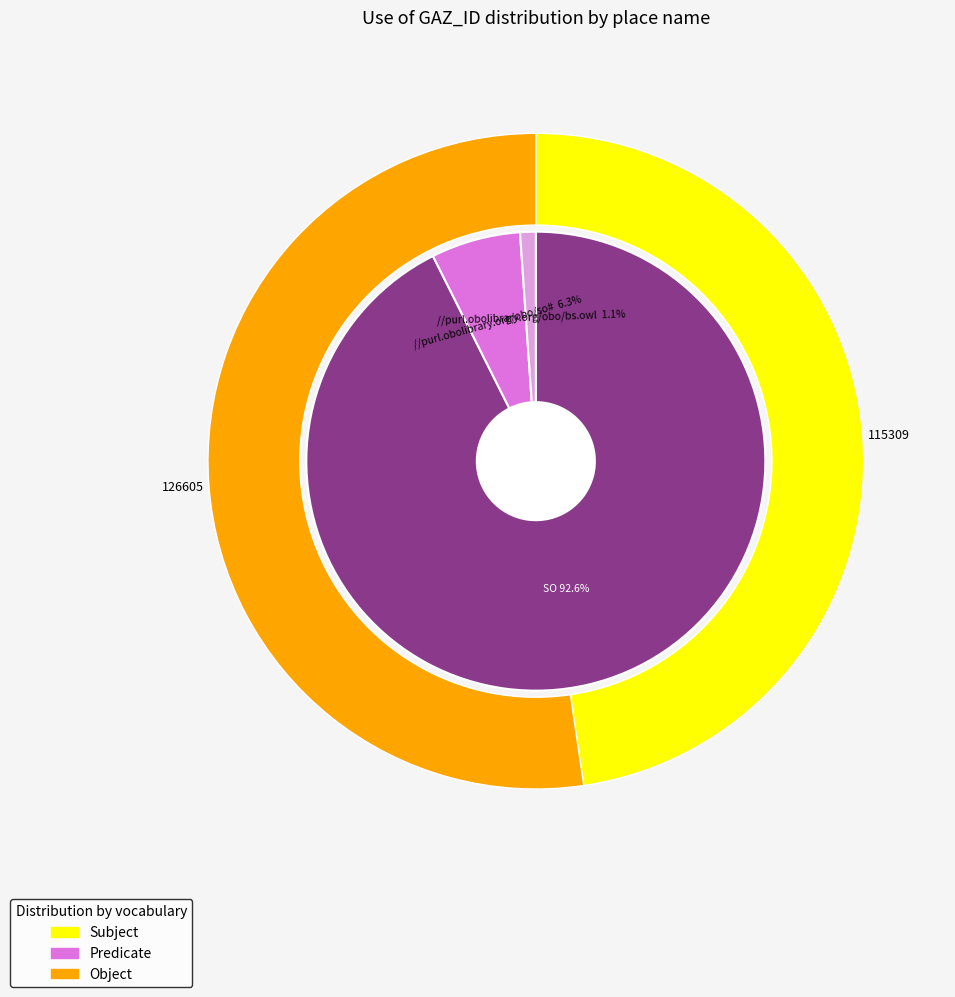

How many segments does this pie chart have?

2